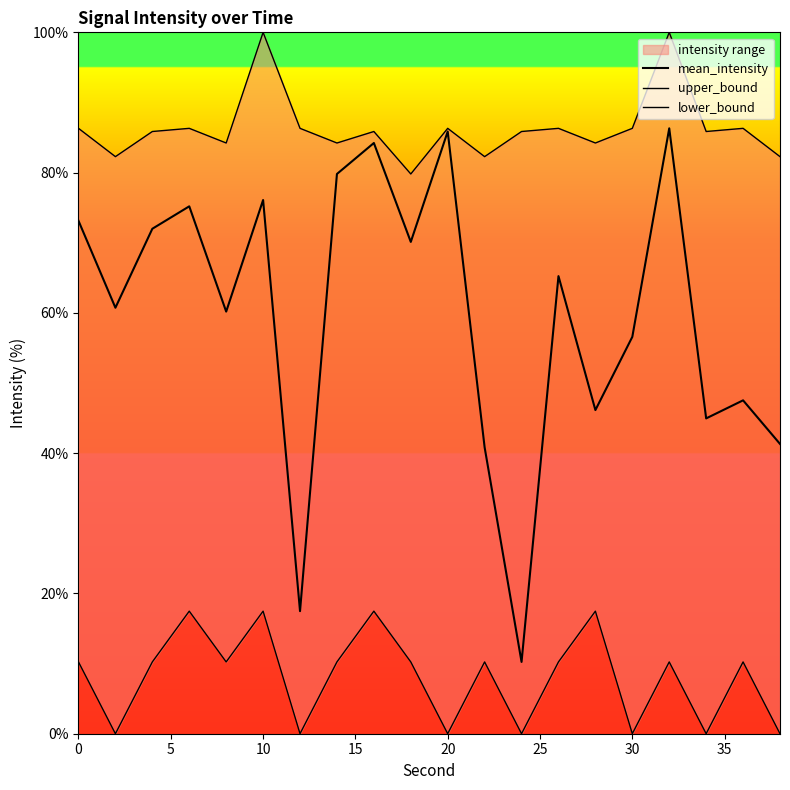

True or false: upper_bound and mean_intensity intersect in this chart.

False